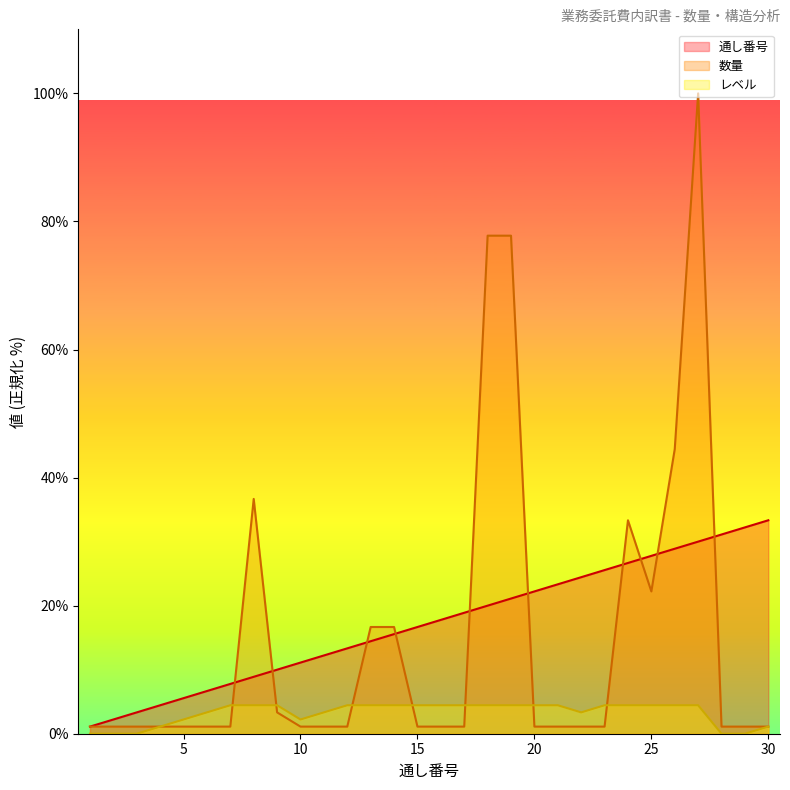

Which series ends up on top after the final intersection of 通し番号 and 数量?

通し番号